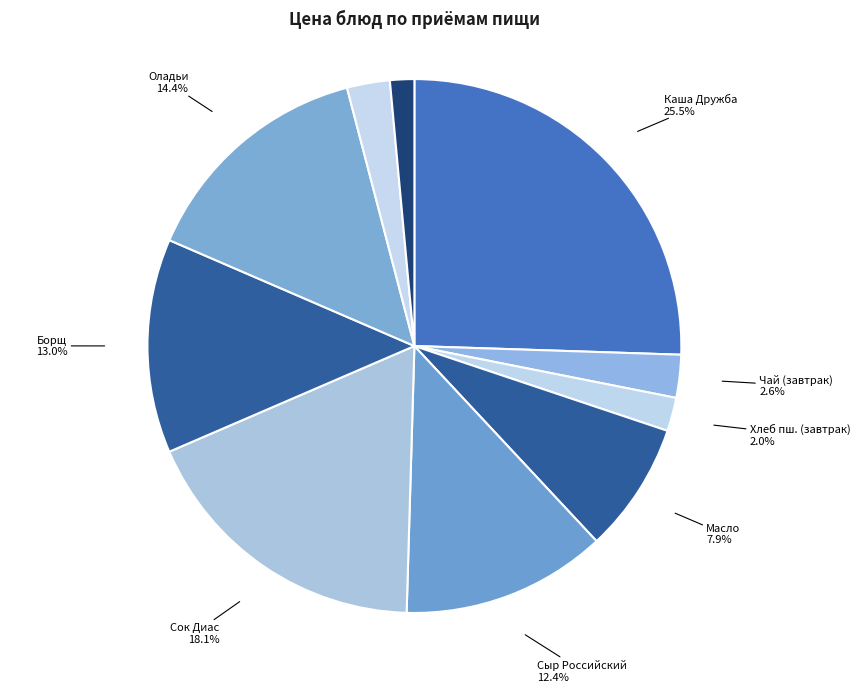

Count the number of slices in the pie.

10